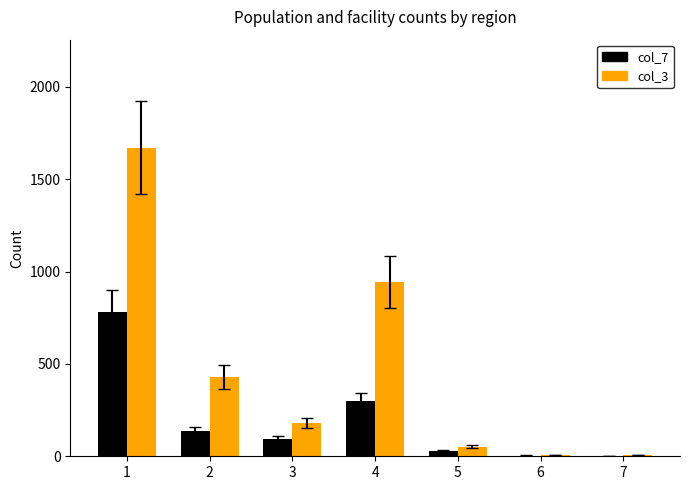

Where does the col_3 series first go above 178?

1